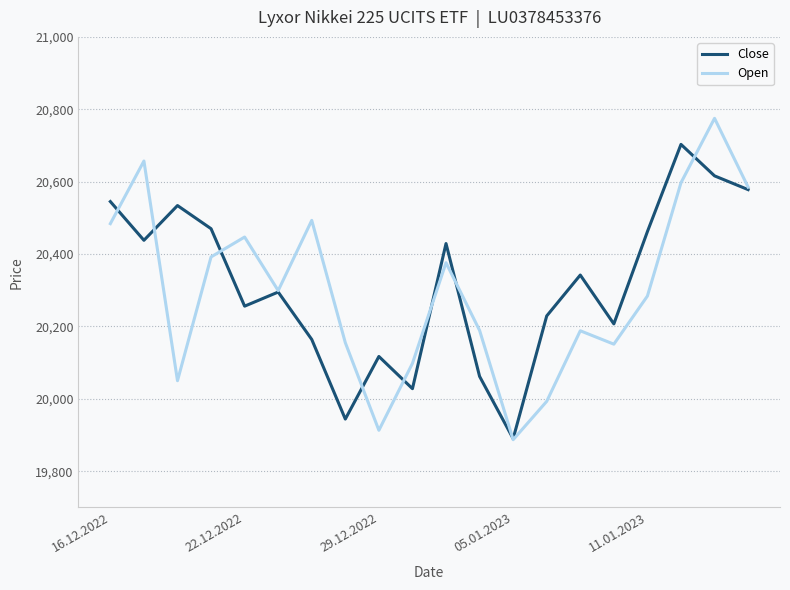

Which series has the largest range (max minus min)?

Open